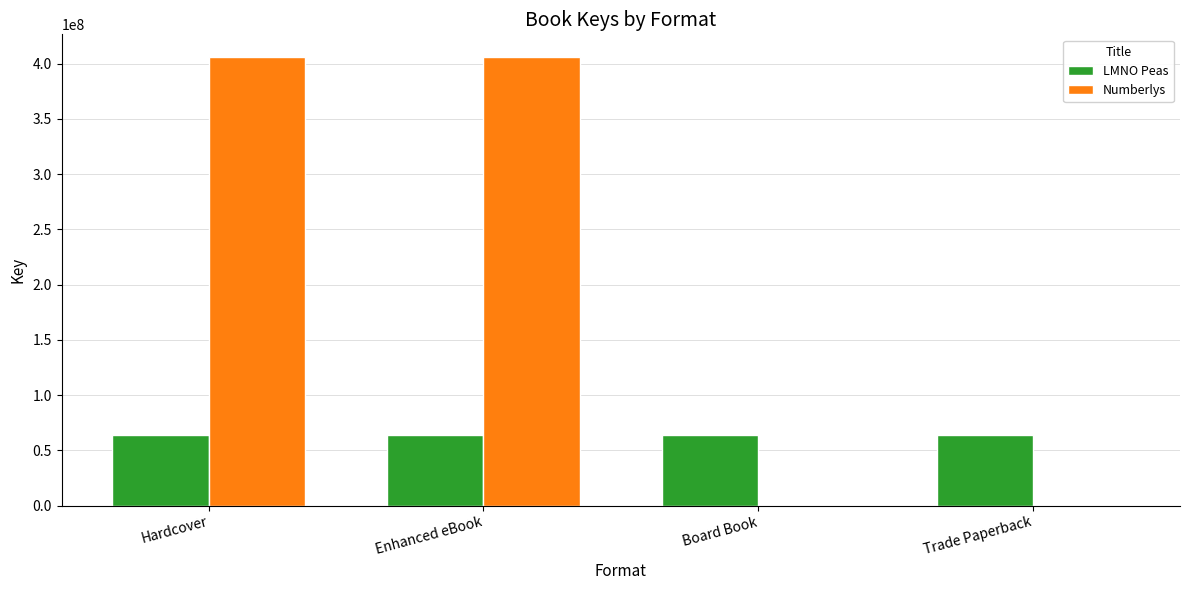

Is it true that Numberlys equals 565757113 at Hardcover?

False